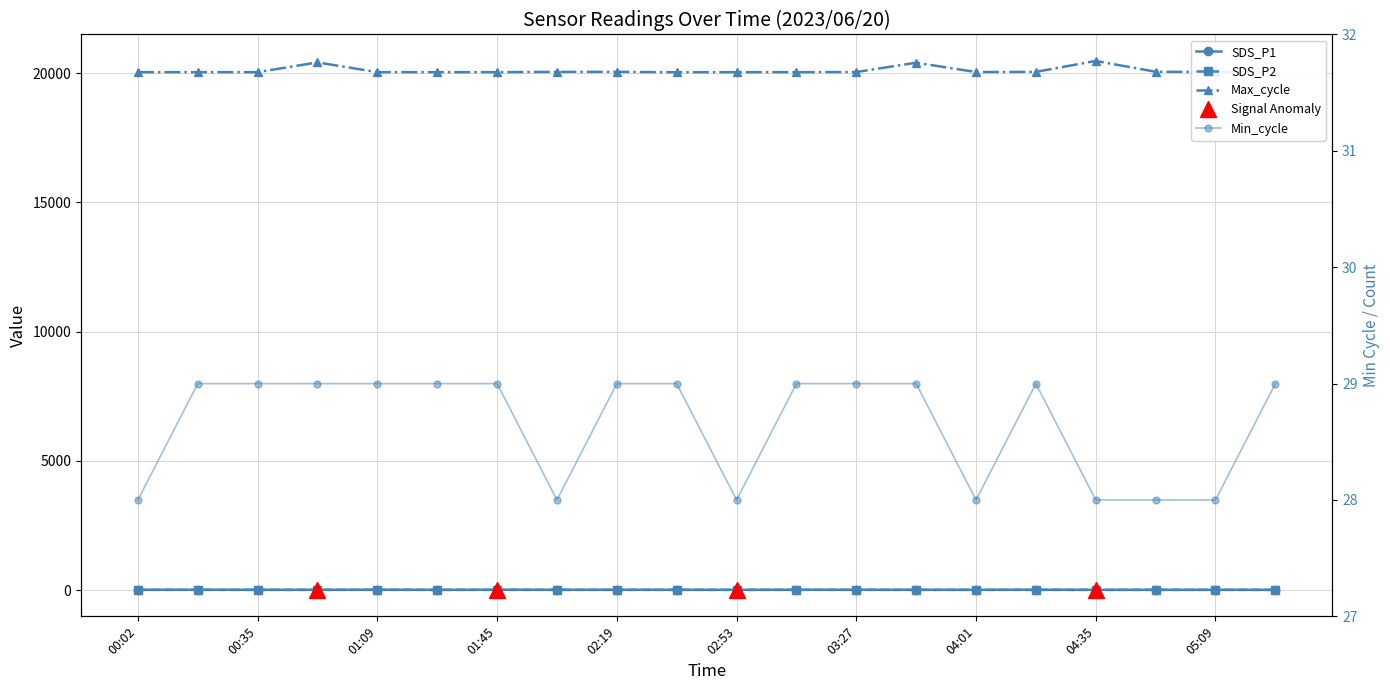

At which category is the sum across all series the highest?

04:35